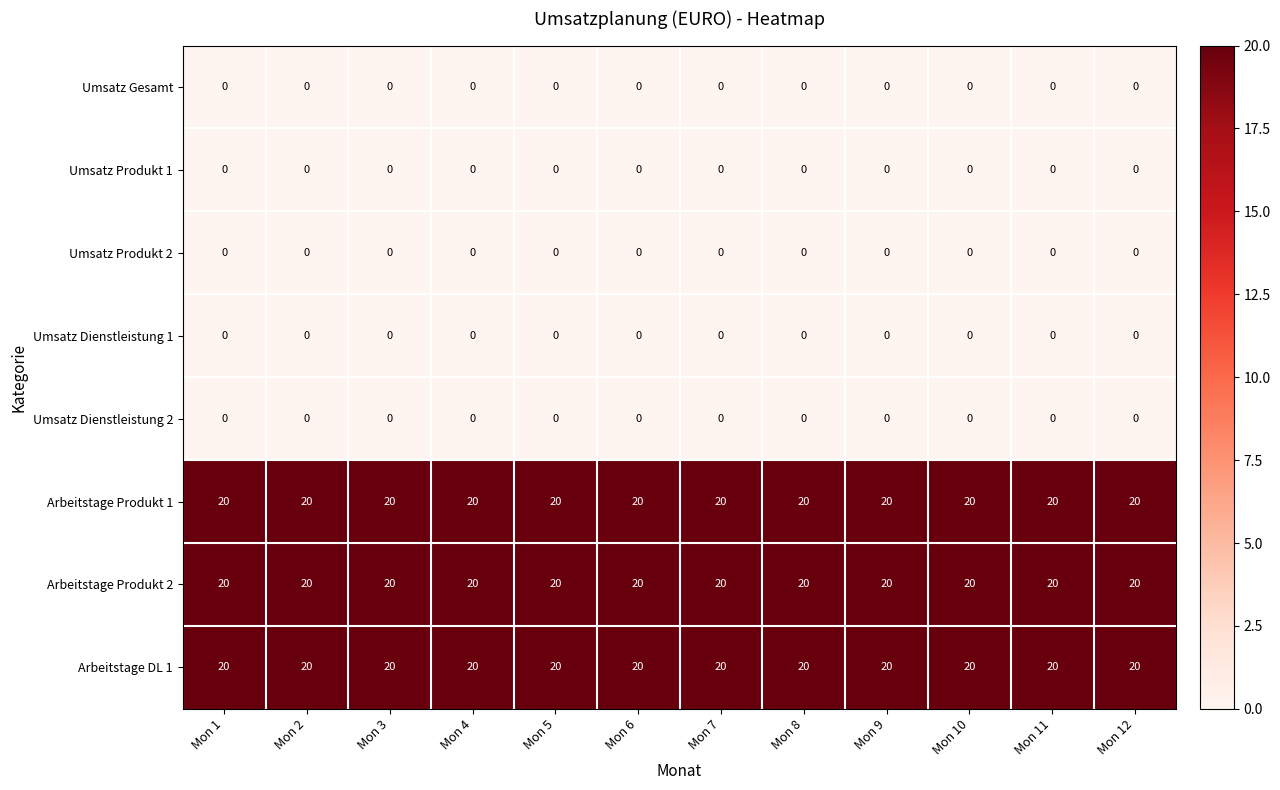

What is the average value of the Arbeitstage Produkt 1 series?

20